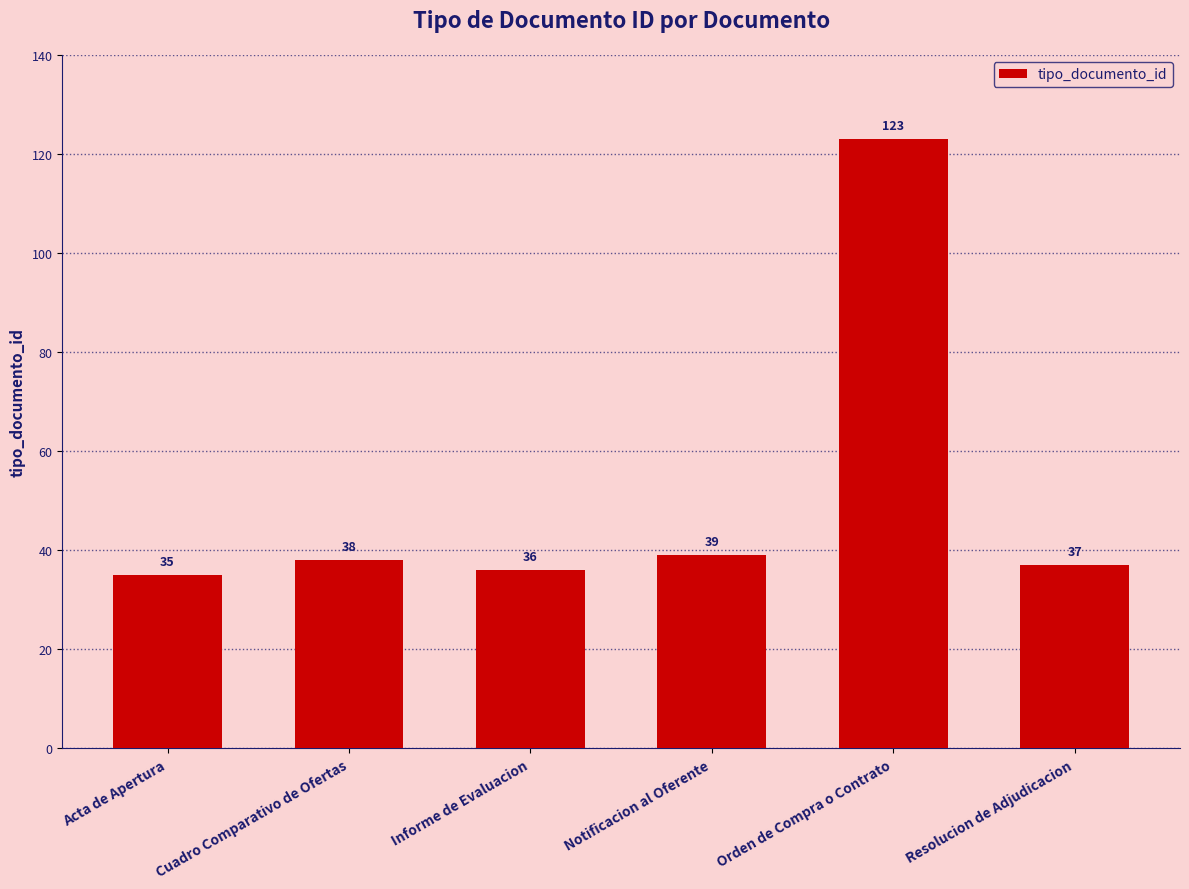

Rank the categories by value from lowest to highest.

Acta de Apertura, Informe de Evaluacion, Resolucion de Adjudicacion, Cuadro Comparativo de Ofertas, Notificacion al Oferente, Orden de Compra o Contrato